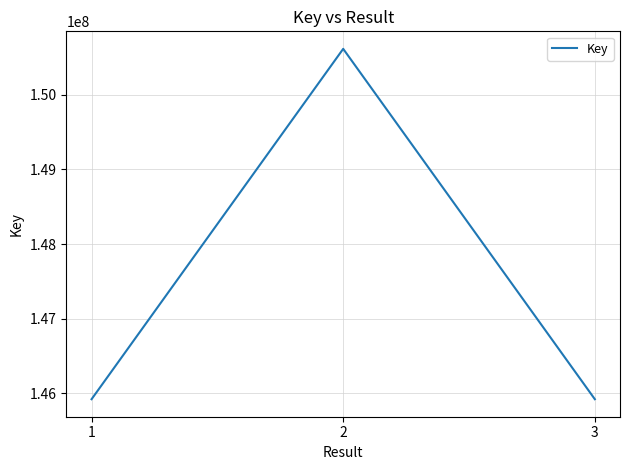

What is the maximum value shown in the chart?

150616674